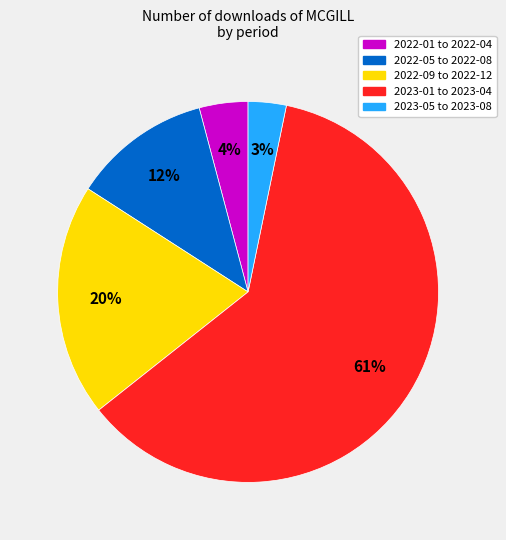

Is there any slice that represents more than half of the pie?

Yes